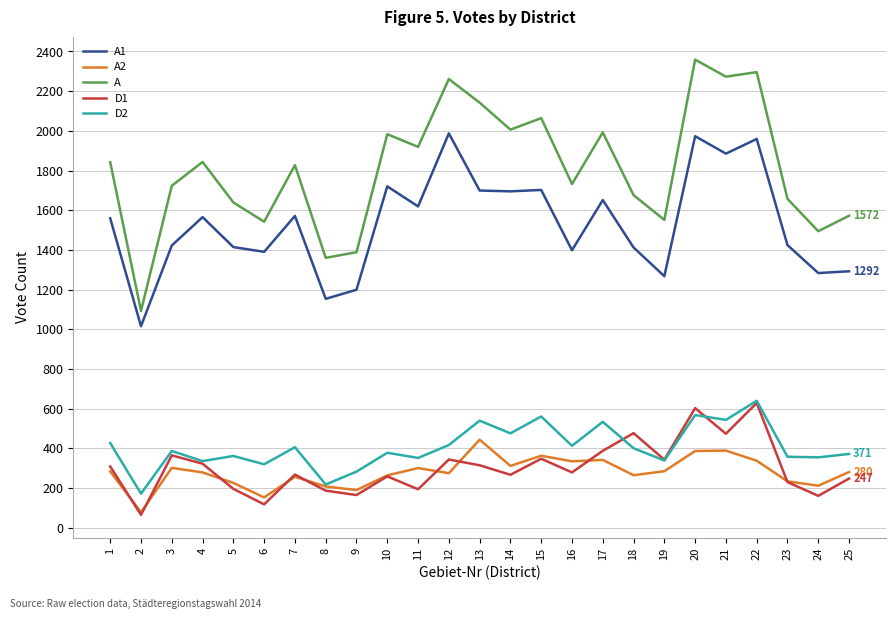

At which category does the chart reach its minimum across all series?

2